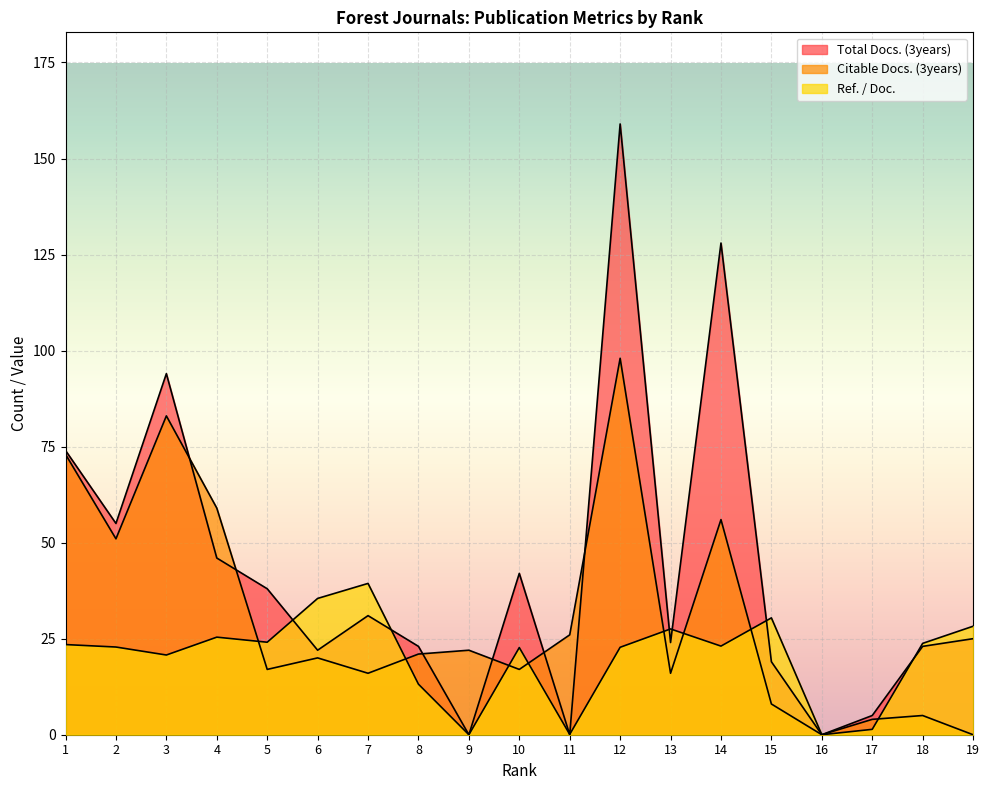

Reading right to left, extract all data points from this chart.

Total Docs. (3years): 25.0	23.0	5.0	0.0	19.0	128.0	24.0	159.0	0.0	42.0	0.0	23.0	31.0	22.0	38.0	46.0	94.0	55.0	74.0
Citable Docs. (3years): 0.0	5.0	4.0	0.0	8.0	56.0	16.0	98.0	26.0	17.0	22.0	21.0	16.0	20.0	17.0	59.0	83.0	51.0	73.0
Ref. / Doc.: 28.2	23.8	1.4	0.0	30.4	23.1	27.5	22.8	0.1	22.7	0.0	13.2	39.4	35.5	24.1	25.4	20.8	22.8	23.5